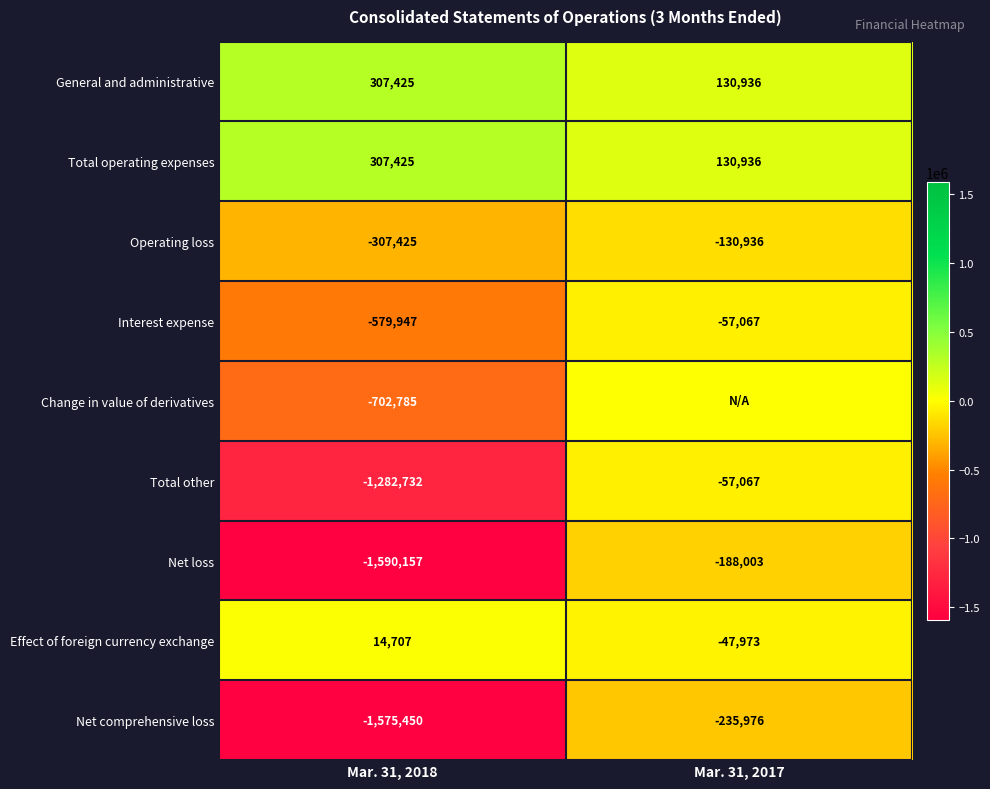

Read the Effect of foreign currency exchange value at Mar. 31, 2017.

-47973